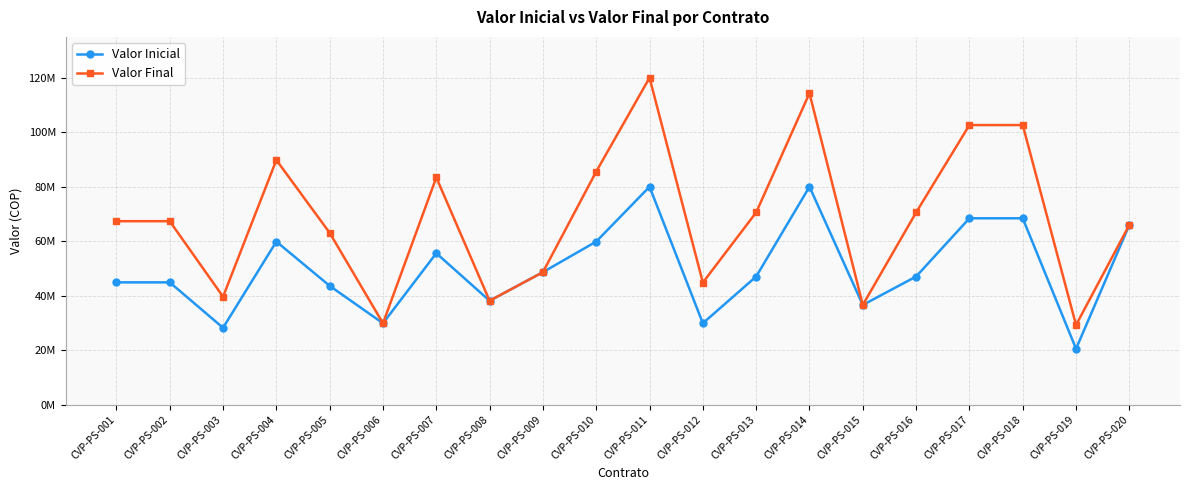

What is the lowest value of the Valor Inicial series?

20527488